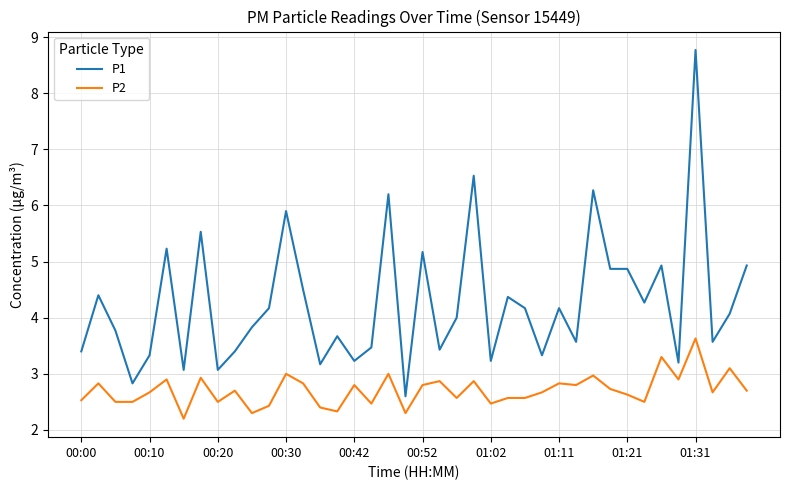

Rank the series by their average value, from highest to lowest.

P1, P2